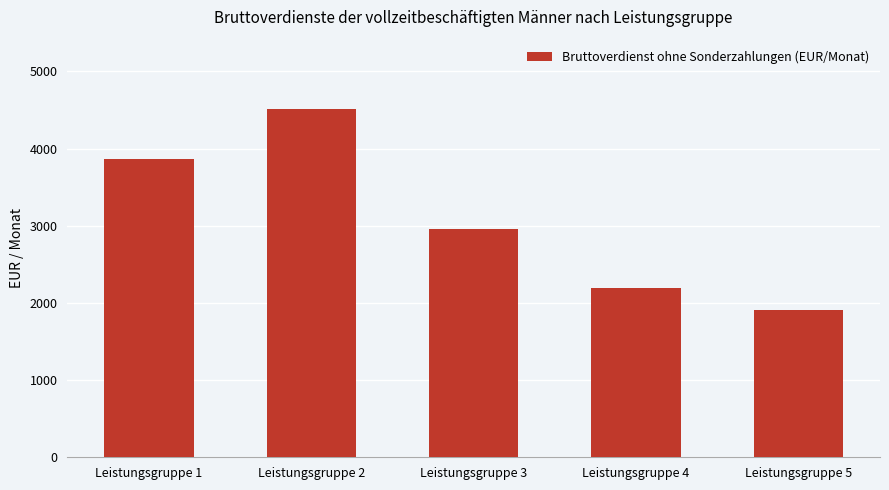

What is the change in value from Leistungsgruppe 3 to Leistungsgruppe 5?

-1057